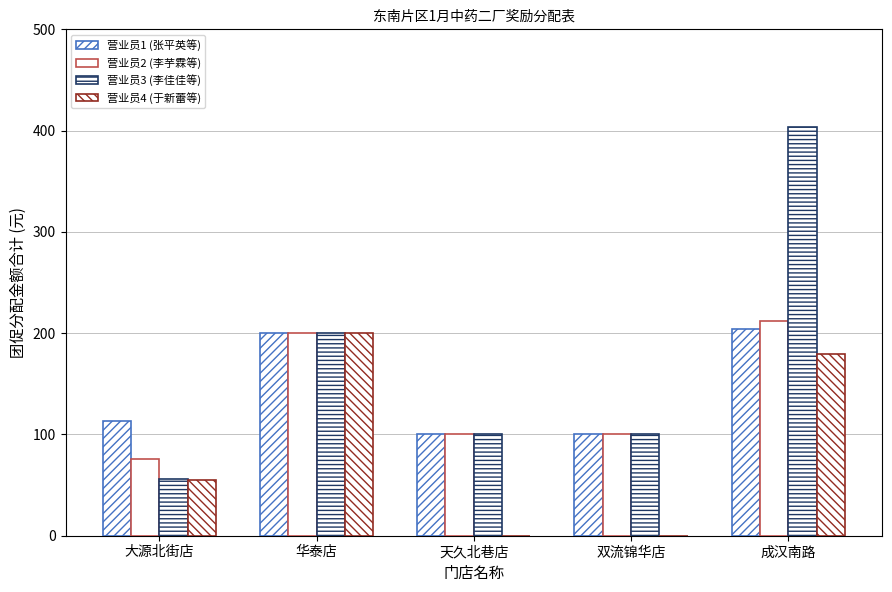

At which label does 营业员2 (李芋霖等) first exceed 100?

华泰店